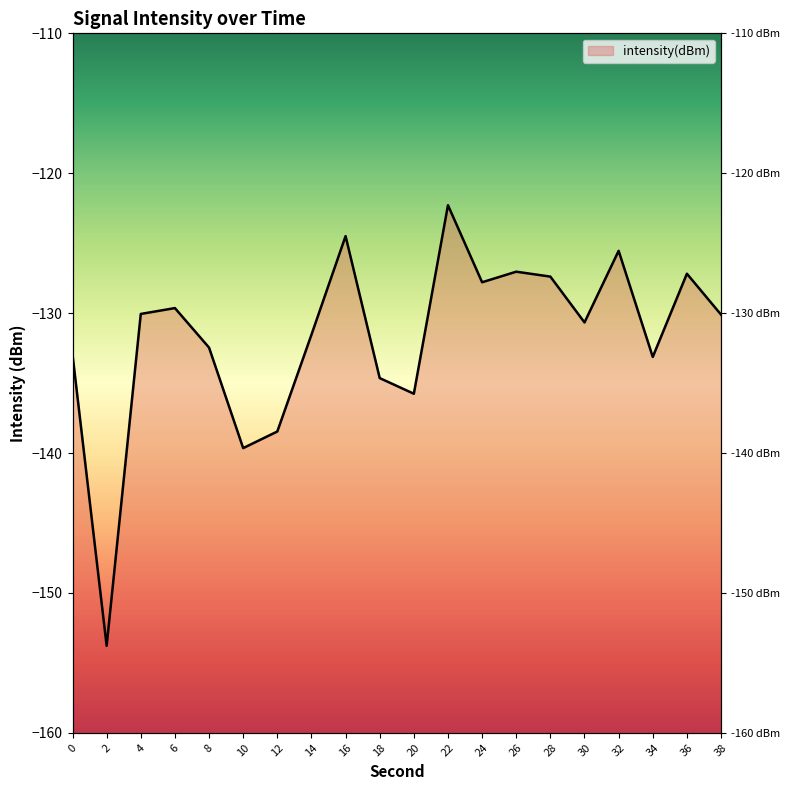

Reading left to right, extract all data points from this chart.

0=-133.0	2=-153.8	4=-130.1	6=-129.6	8=-132.5	10=-139.6	12=-138.5	14=-131.5	16=-124.5	18=-134.6	20=-135.8	22=-122.3	24=-127.8	26=-127.0	28=-127.4	30=-130.7	32=-125.5	34=-133.1	36=-127.2	38=-130.1